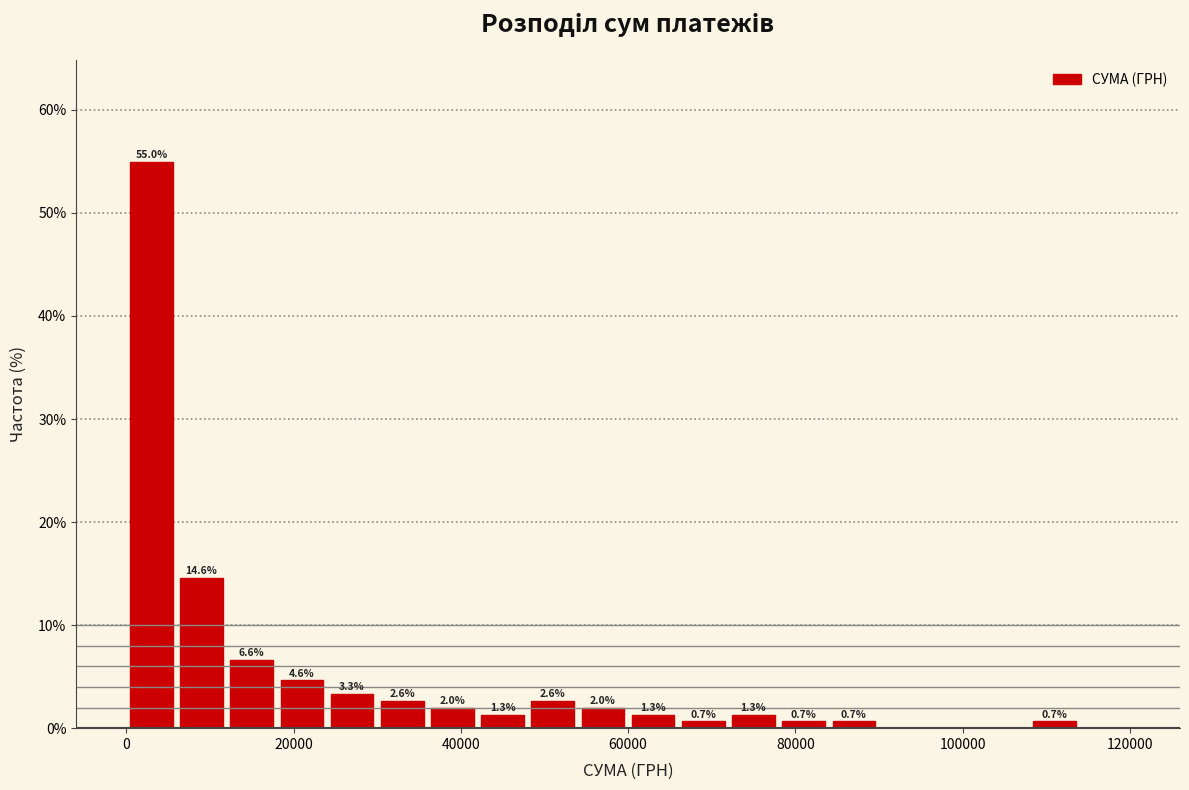

Around what value on the x-axis is the tallest bar? Give the approximate position of its centre, as read against the axis.

4000